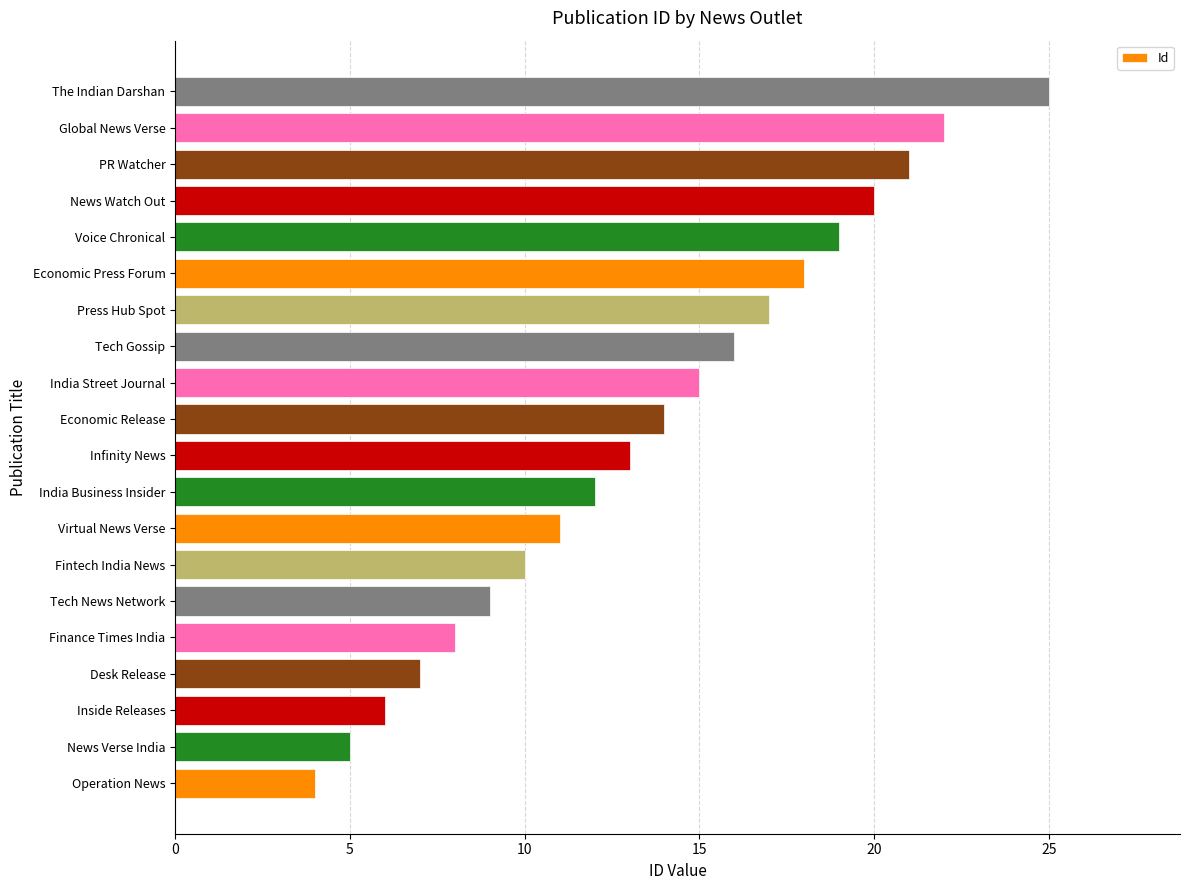

Count the number of data series in this chart.

1